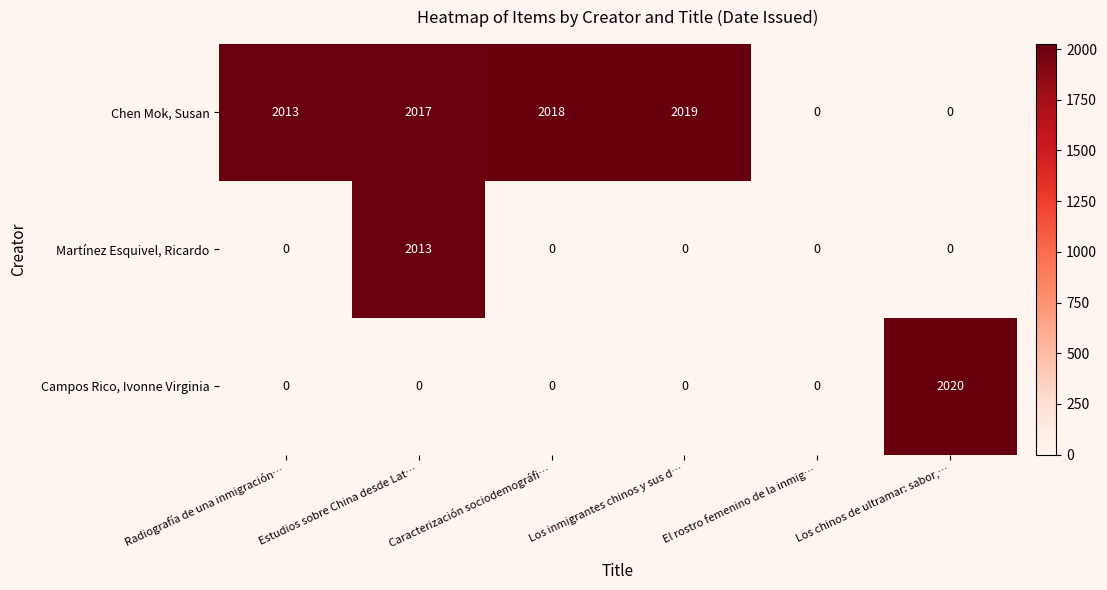

Between Radiografía de una inmigración… and Los chinos de ultramar: sabor,…, which series saw the biggest shift?

Campos Rico, Ivonne Virginia